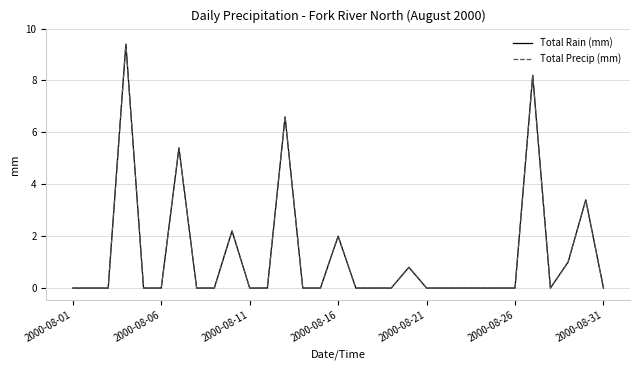

Does the chart display data point markers on the line(s)?

No